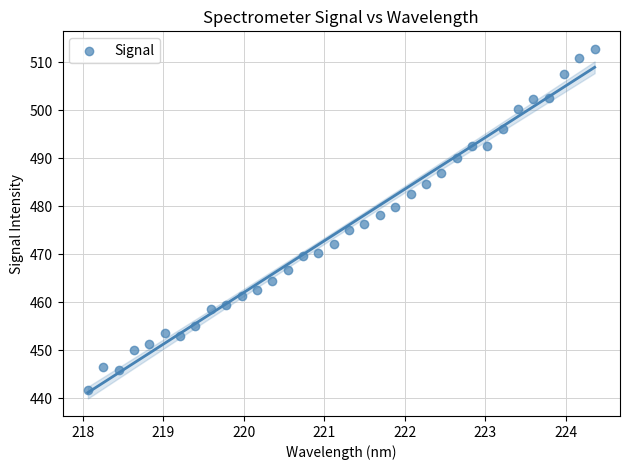

What is the range of Y values (max minus min)?

71.0